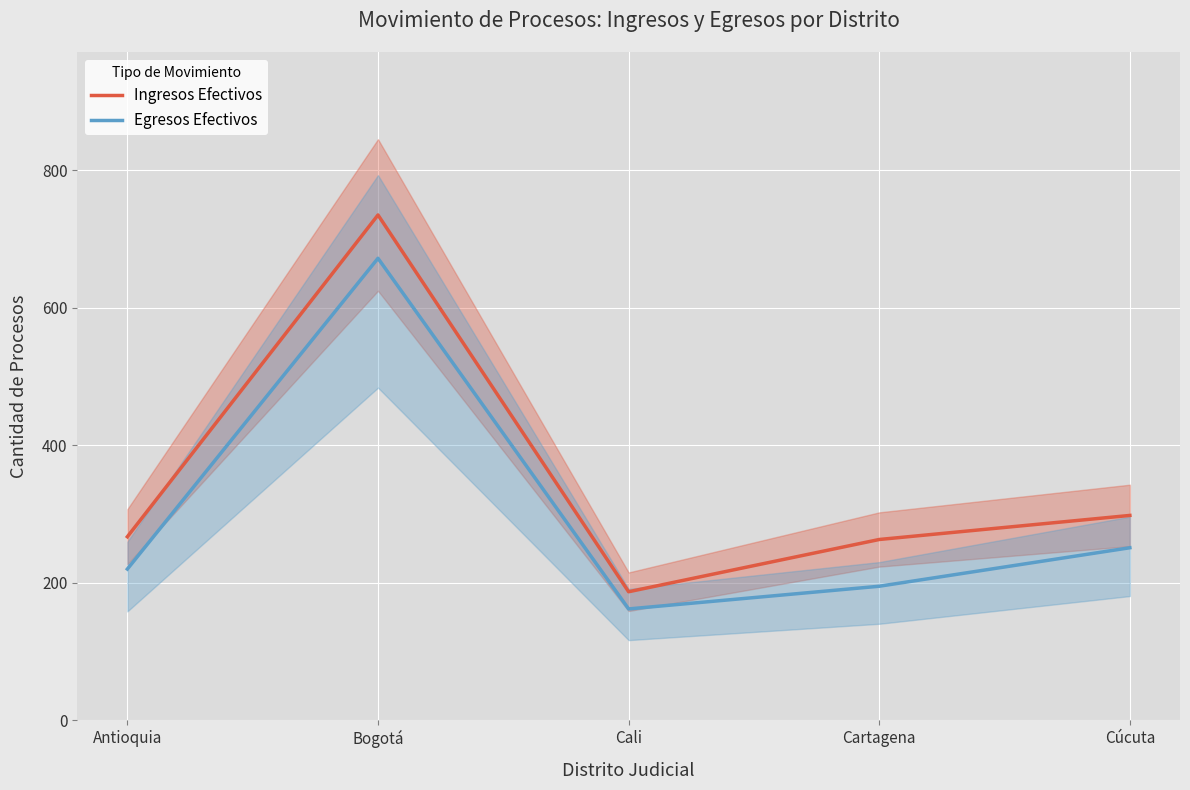

True or false: Egresos Efectivos and Ingresos Efectivos cross at least once.

False